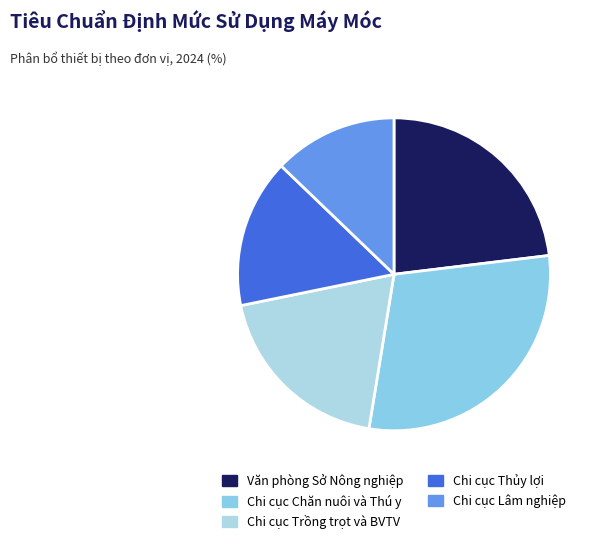

Is it true that Văn phòng Sở Nông nghiệp is 28% of the pie?

False